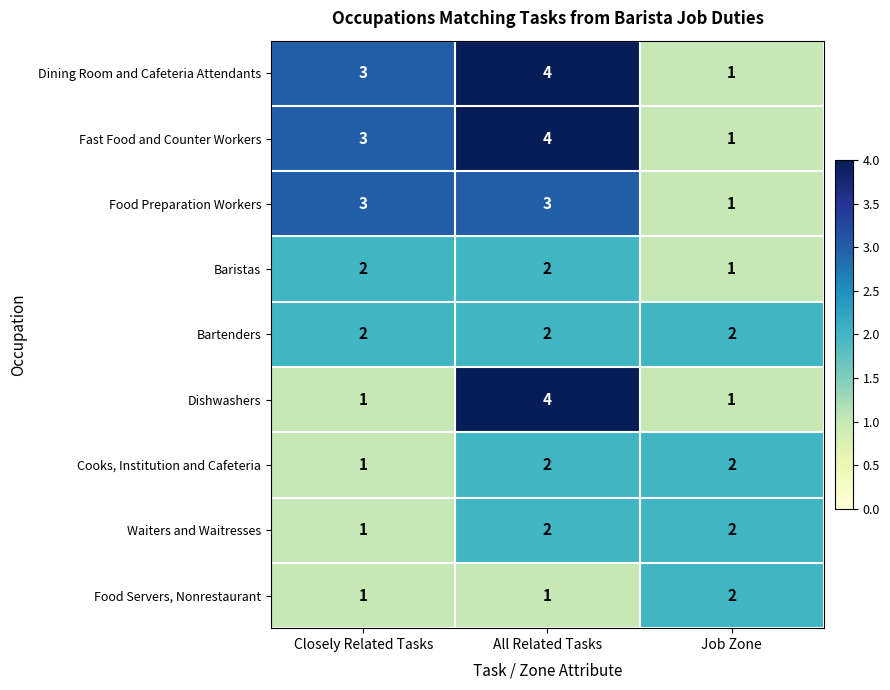

At which category is the sum across all series the highest?

All Related Tasks